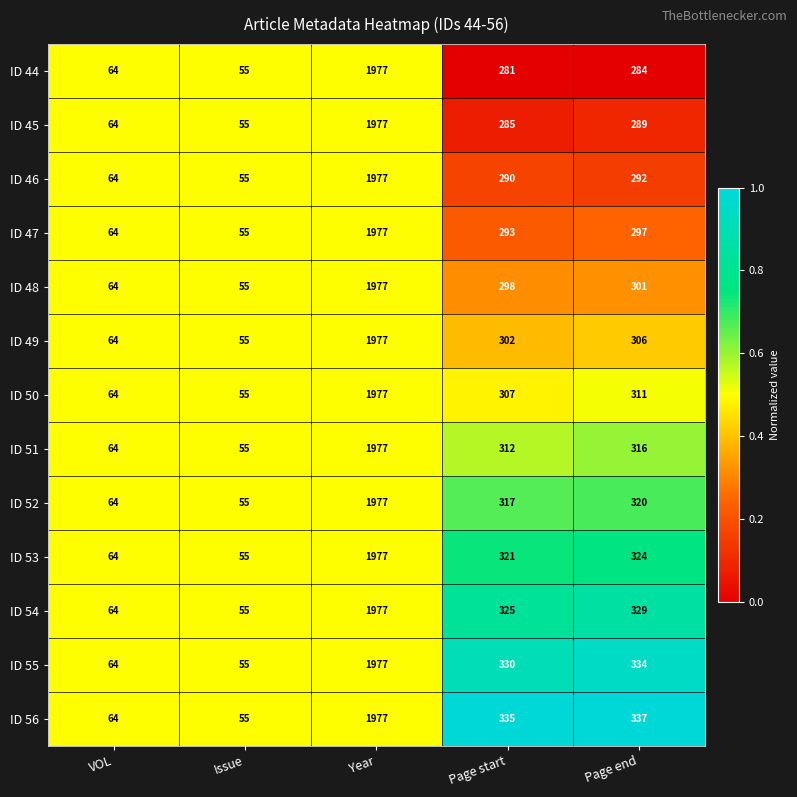

What is the difference between the ID 56 values at Year and Issue?

1922